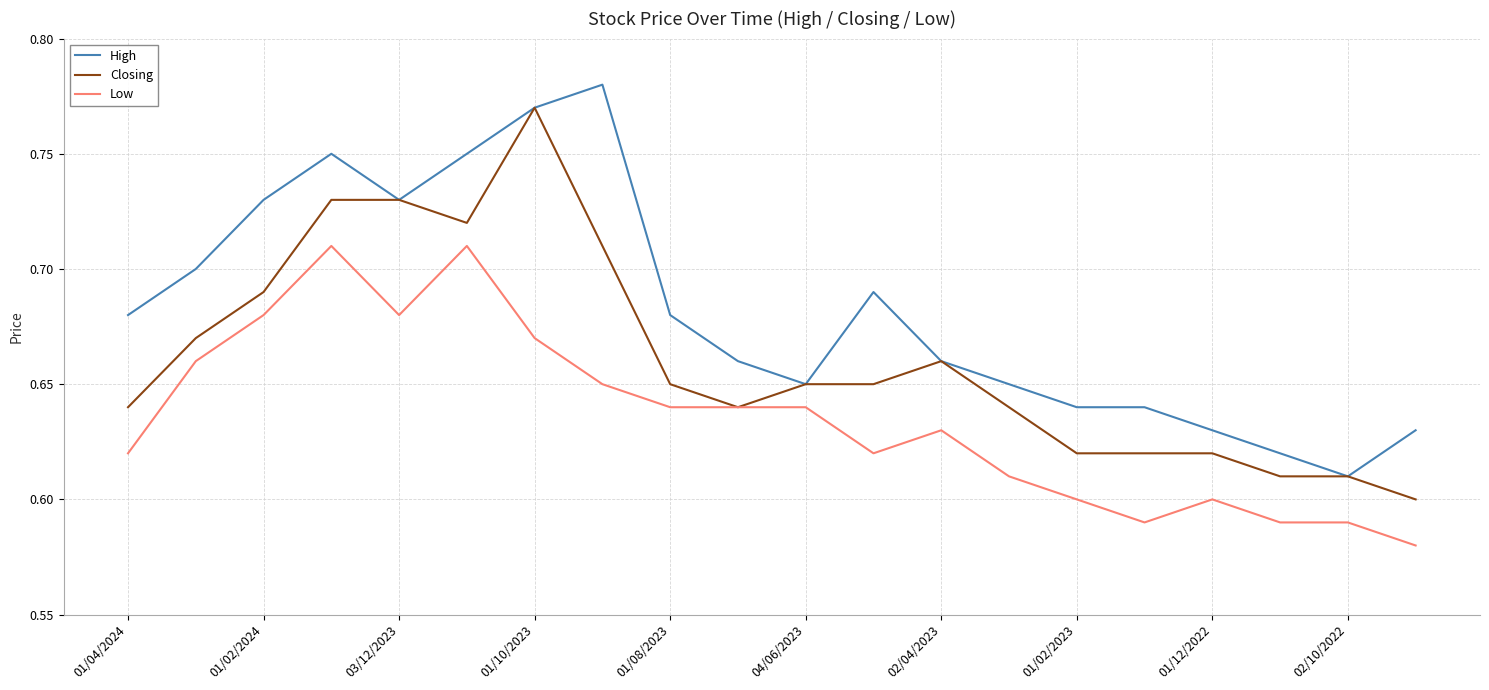

True or false: Low and High cross at least once.

False